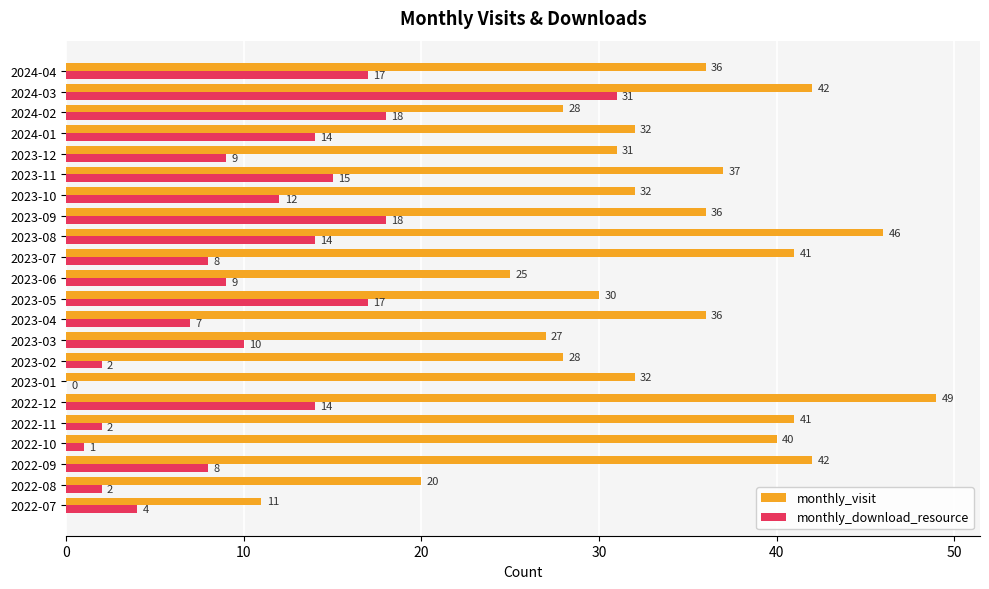

What is the sum of the monthly_visit values at 2023-07 and 2022-07?

52